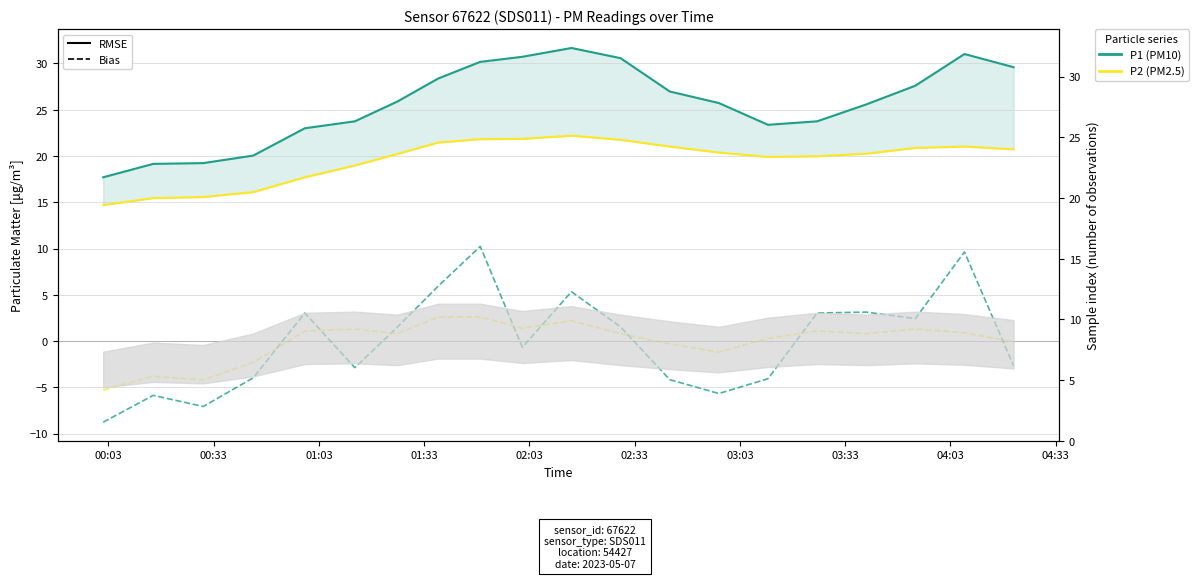

What is the minimum value for P2 Bias?

-5.3